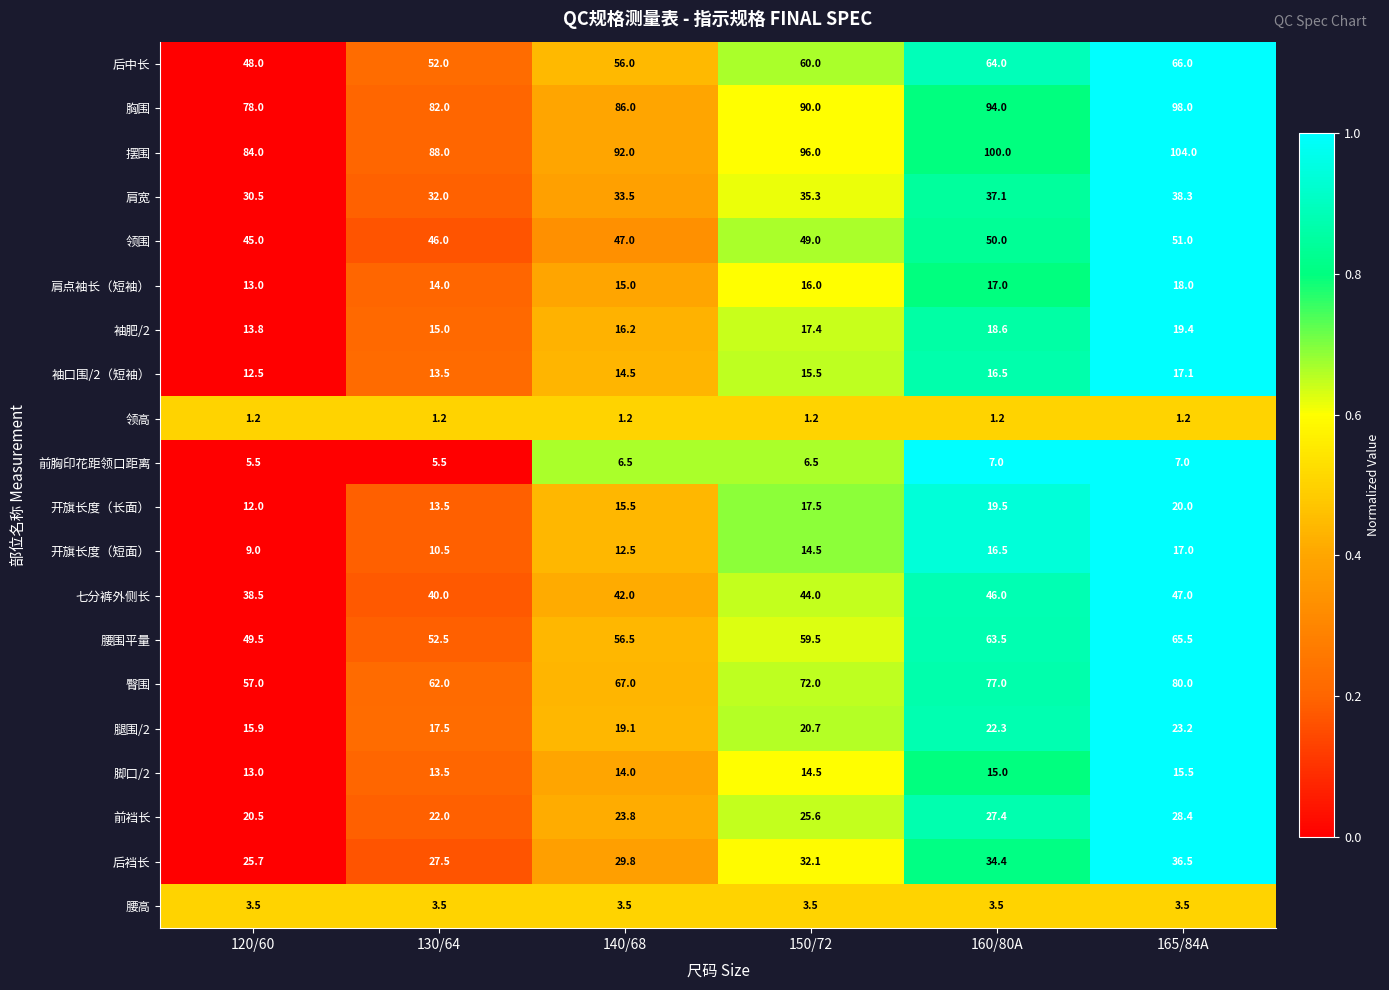

What is the maximum value for 开旗长度（短面）?

17.0